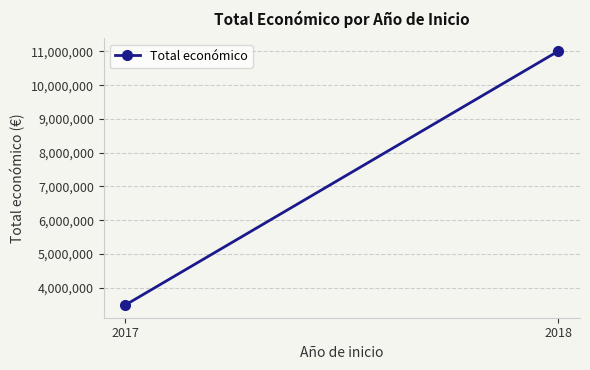

What is the change in value from 2017 to 2018?

+7524540